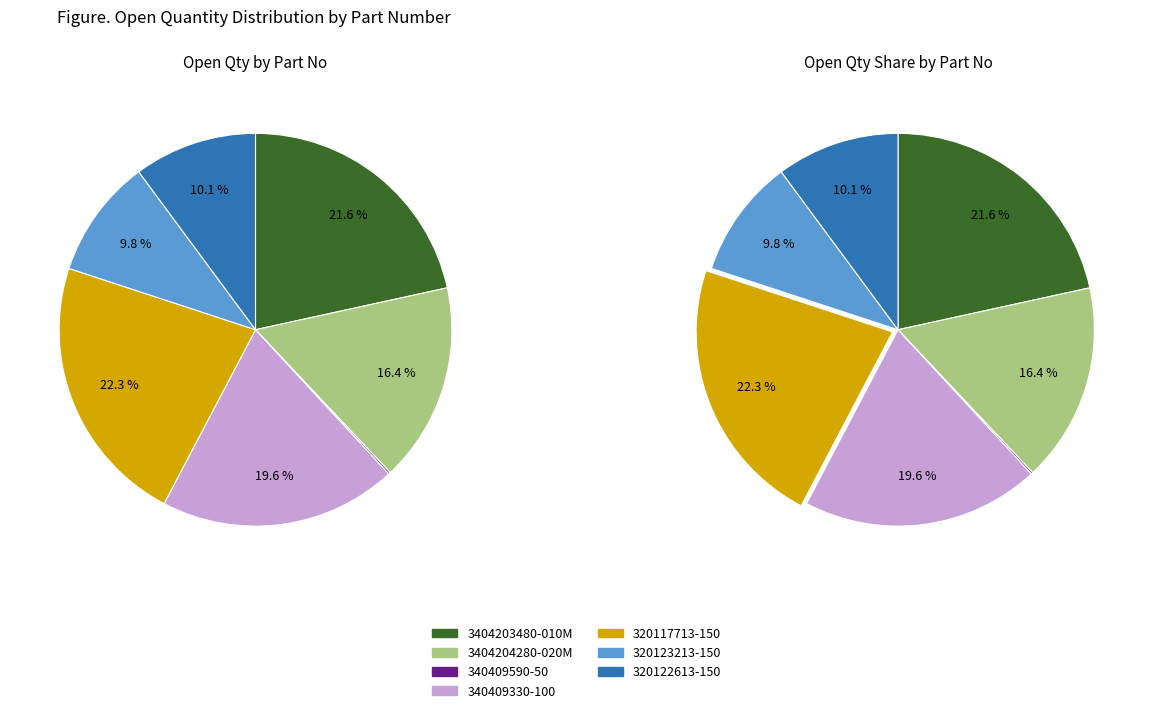

Count the number of slices in the pie.

7